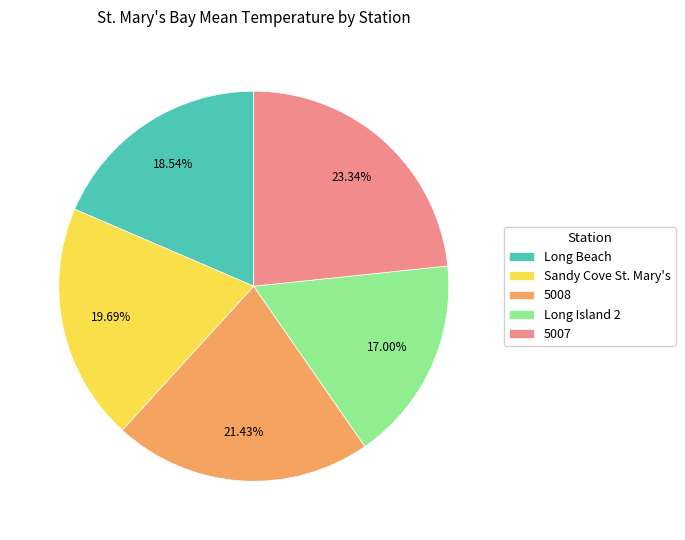

Which category has the biggest portion of the pie?

5007